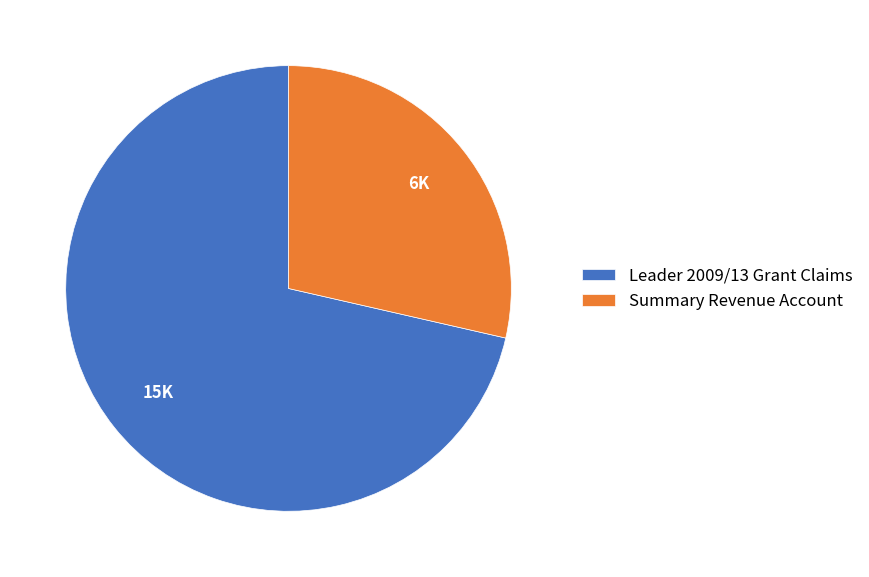

Is there a majority slice in this chart?

Yes